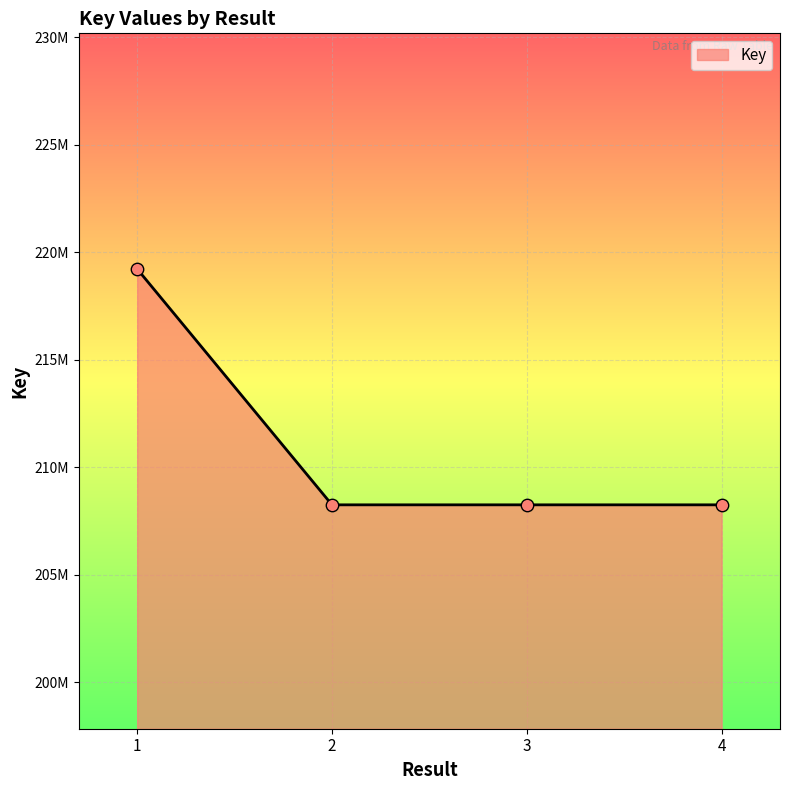

What is the change in value from 1 to 4?

-10967891